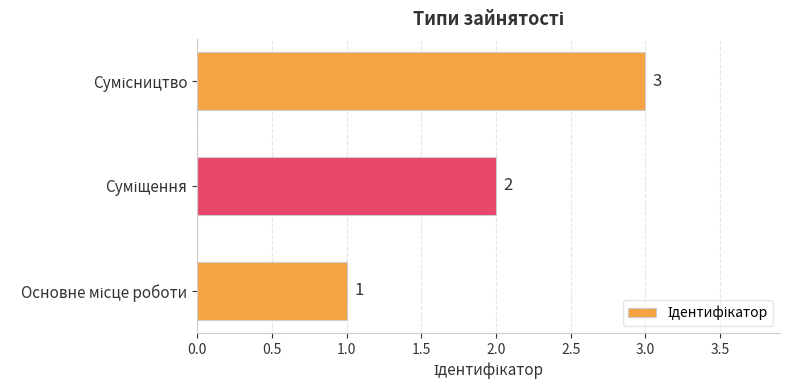

How many values are between 1 and 3?

3